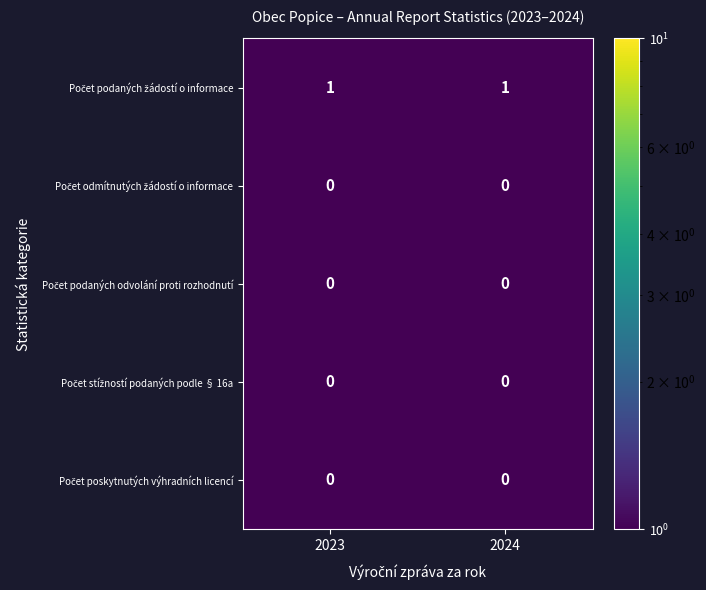

At how many categories does at least one series exceed 0?

2